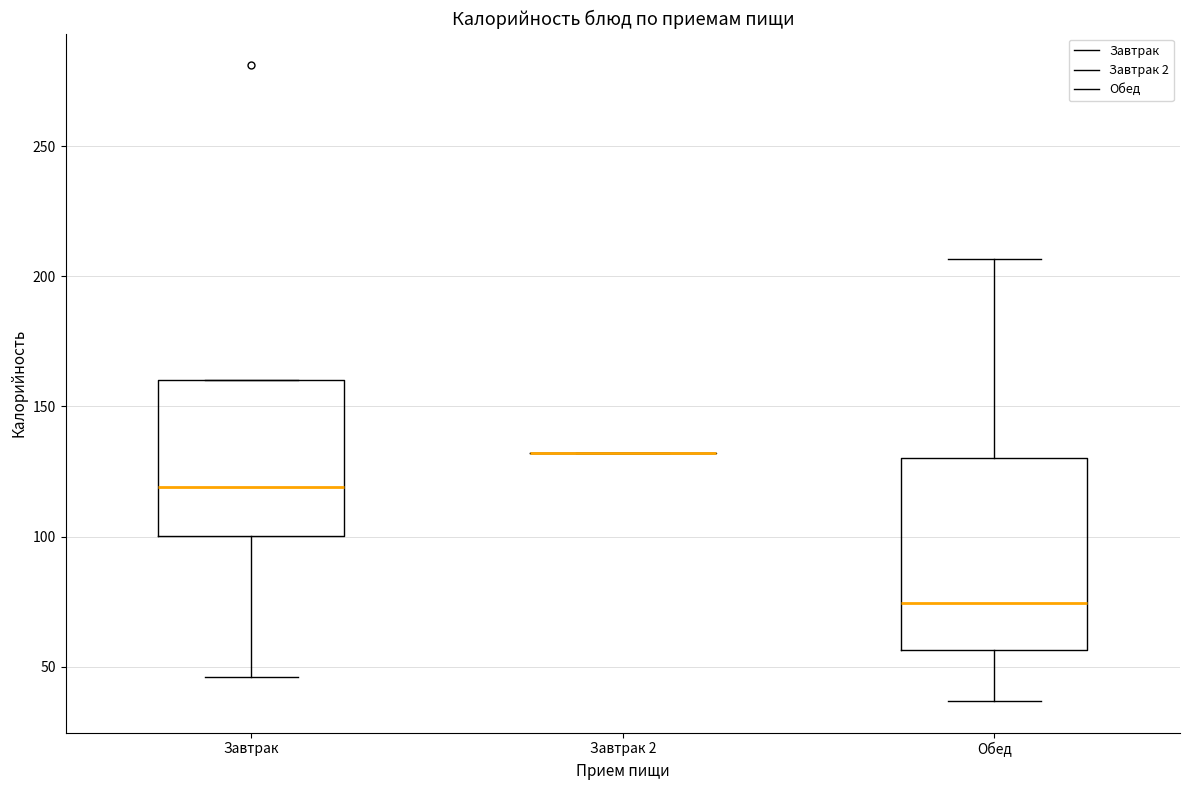

Where does the median line of the box for Обед sit on the y-axis? The values are not printed on the chart, so give them approximately, as read against the axis.

75